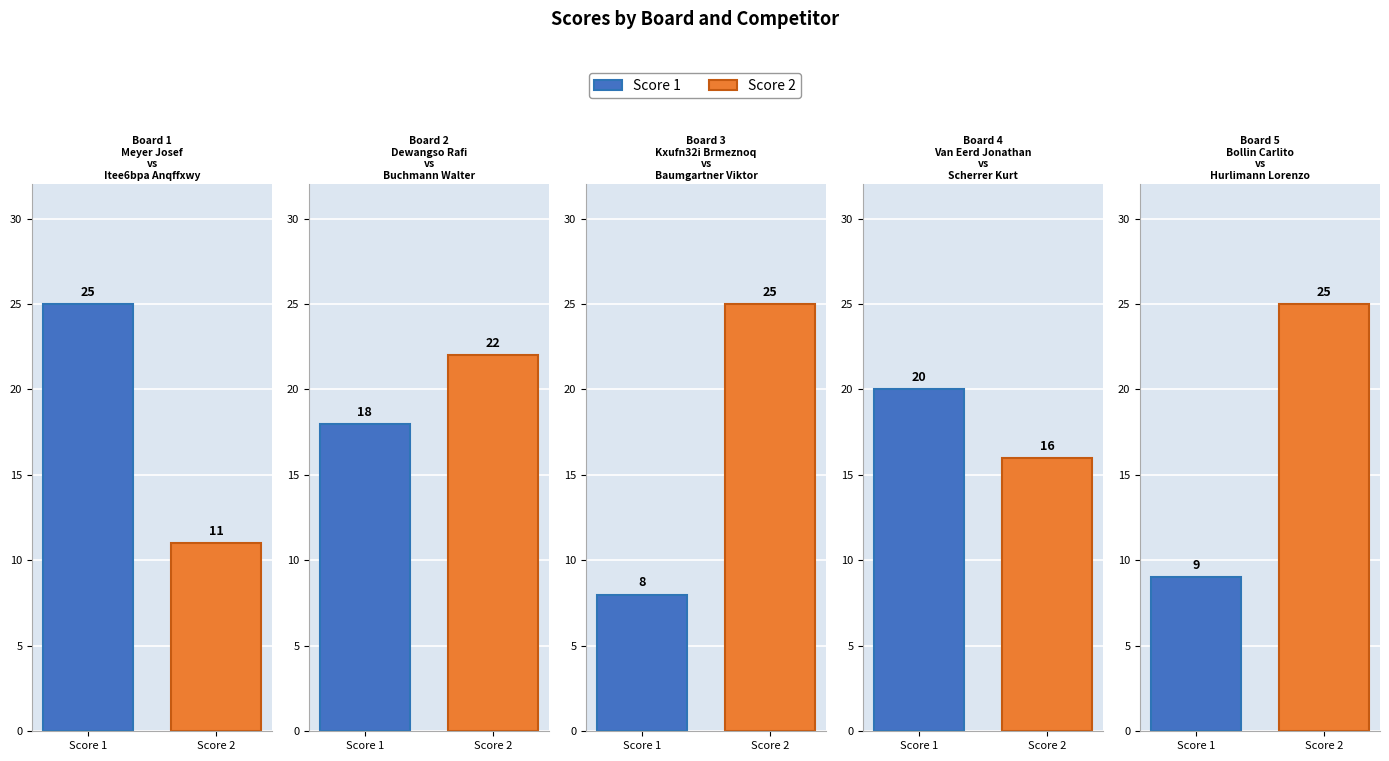

Reading right to left, transcribe all the data shown in this chart.

Score 1: Board 5=9	Board 4=20	Board 3=8	Board 2=18	Board 1=25
Score 2: Board 5=25	Board 4=16	Board 3=25	Board 2=22	Board 1=11